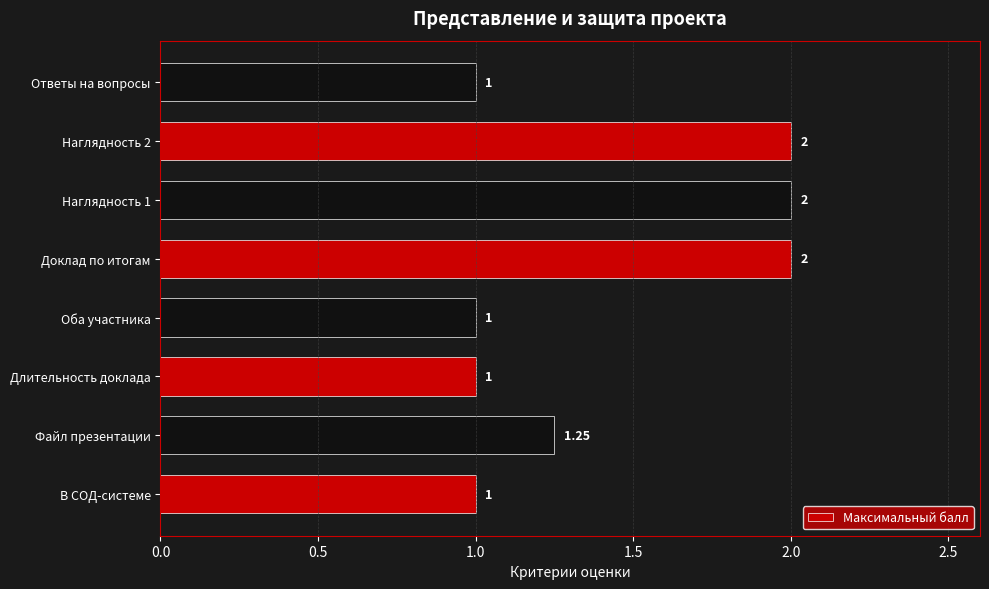

What is the difference between the second highest and second lowest values?

1.0